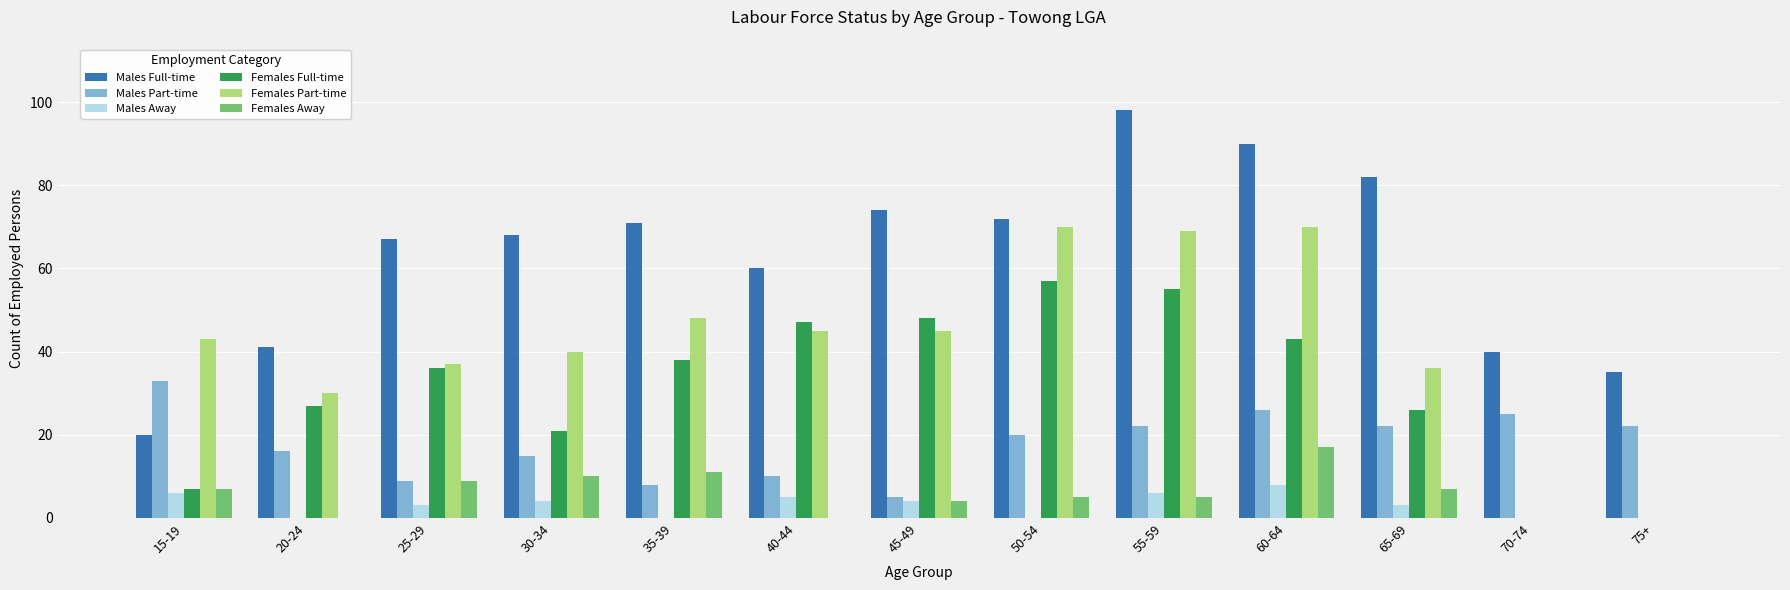

Is it true that Males Away equals 11 at 55-59?

False